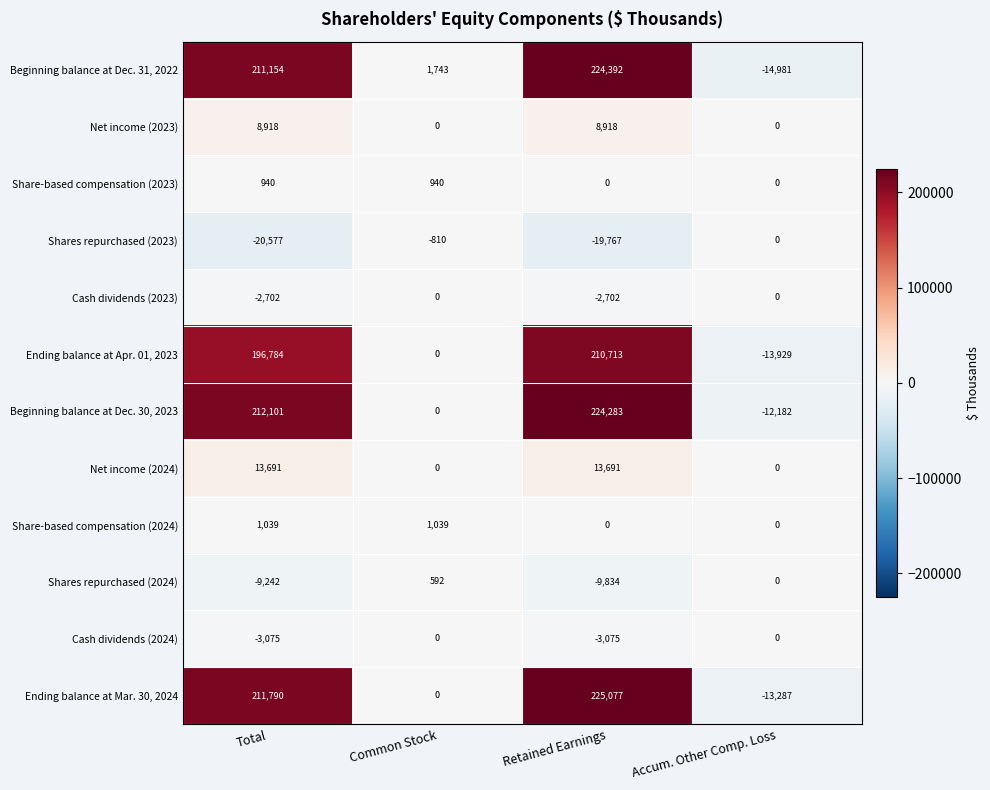

What is the difference between the second highest and minimum values in the Cash dividends (2024) series?

3075